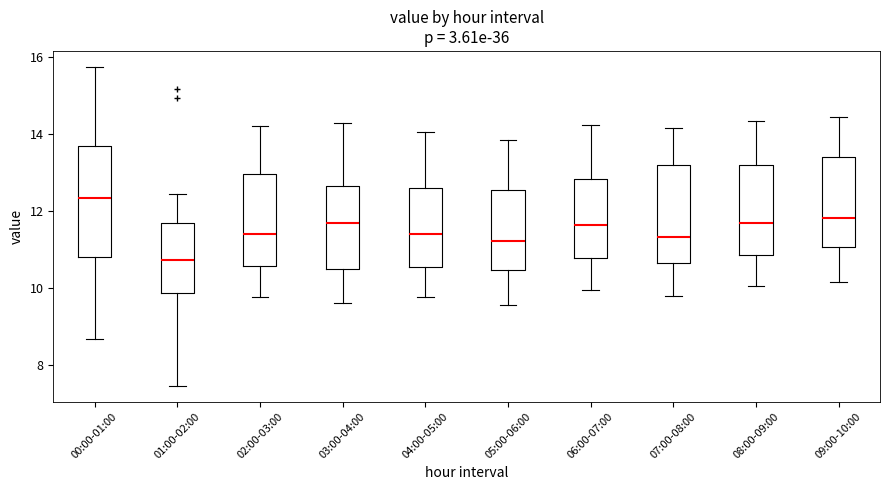

Which box's median line is the highest?

00:00-01:00